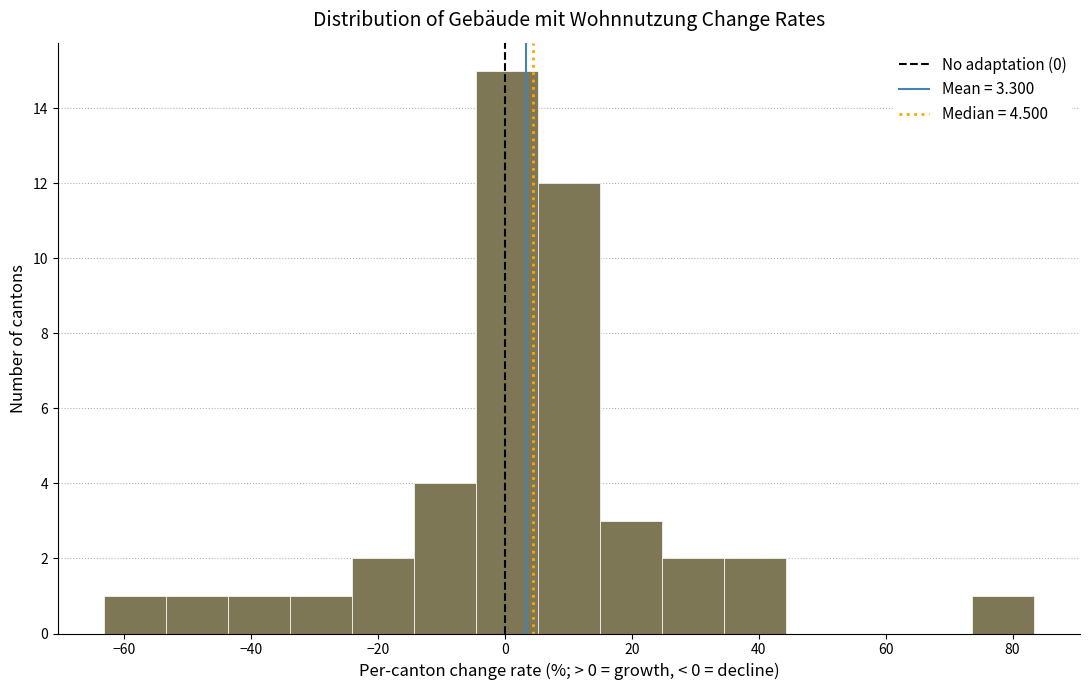

What is the height of the bar covering 24 to 34 on the x-axis? Neither the bar edges nor the heights are printed on the chart, so give them approximately, as read against the axes.

2